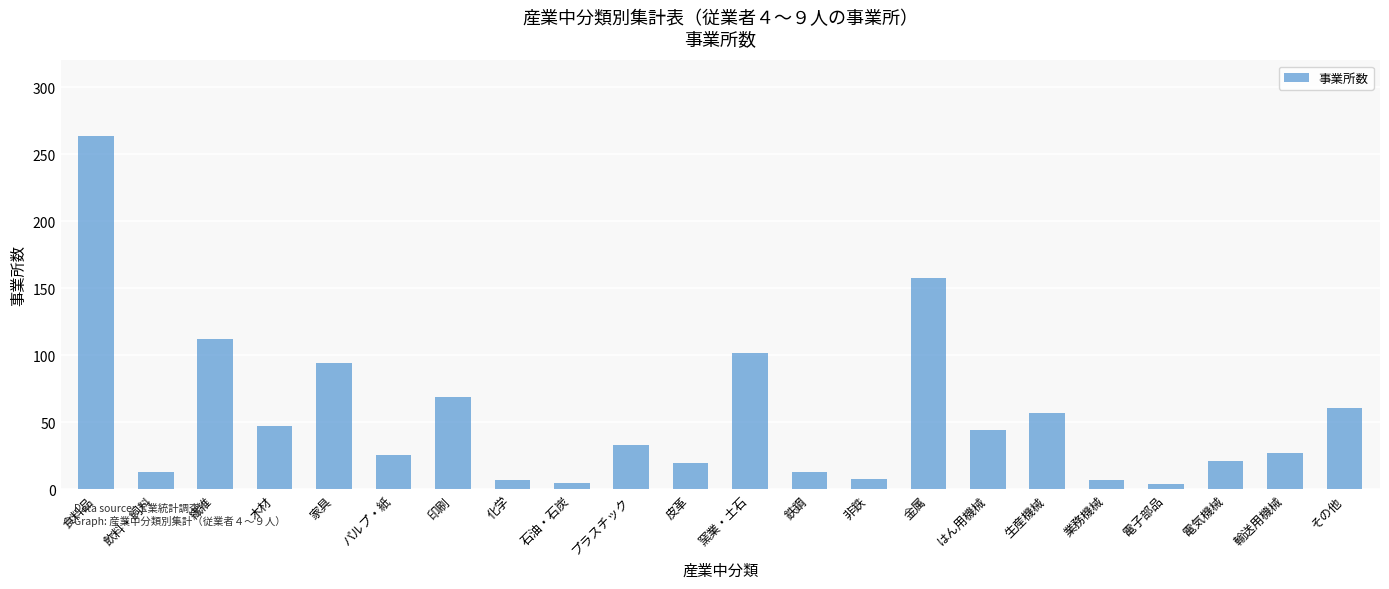

What is the difference between the maximum and minimum values?

260